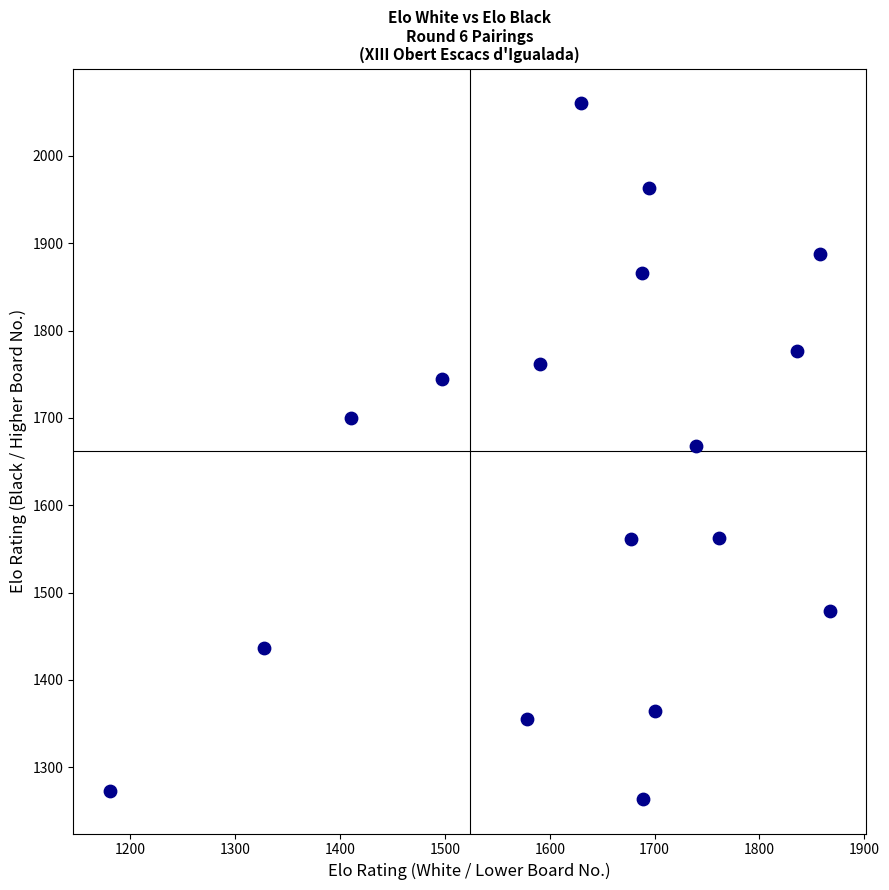

What is the range of X values (max minus min)?

687